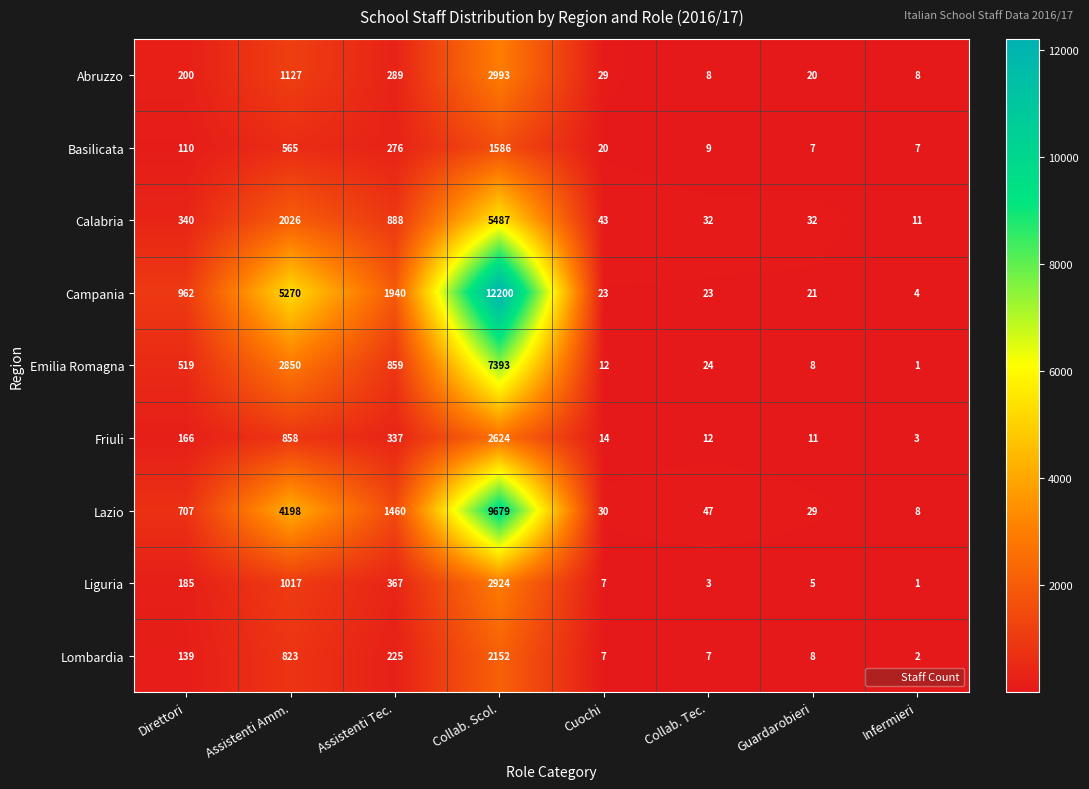

Which series has the largest total across all categories?

Campania